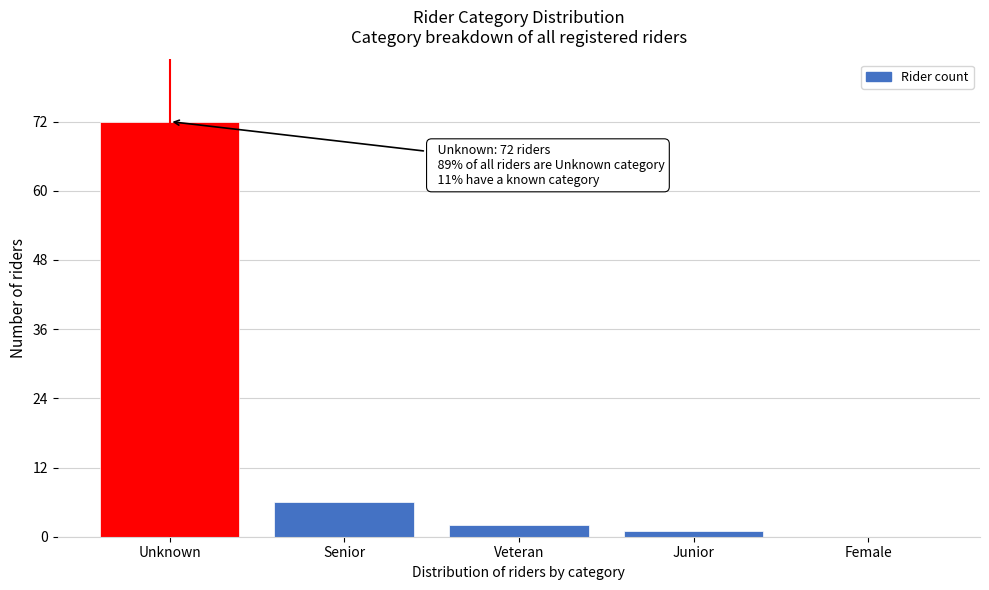

Reading left to right, transcribe all the data shown in this chart.

Unknown=72	Senior=6	Veteran=2	Junior=1	Female=0